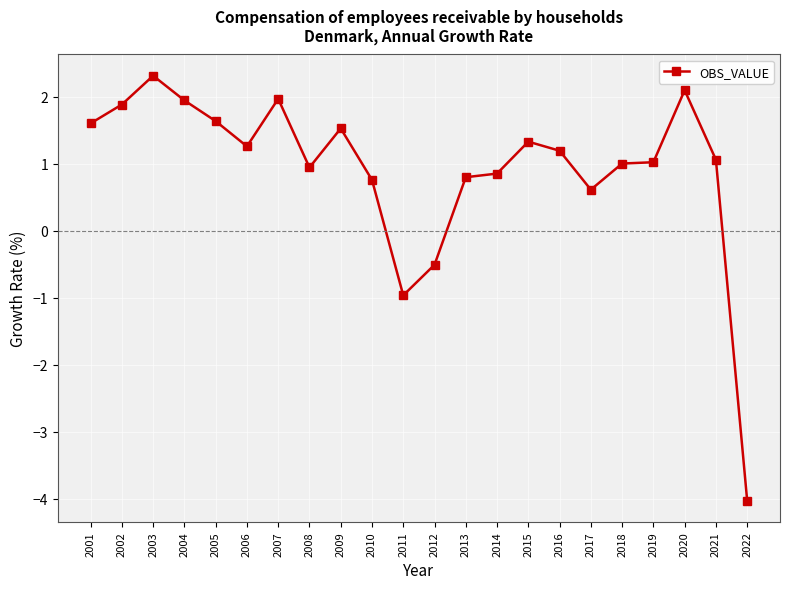

What is the ratio of the value at 2010 to the value at 2021?

0.7